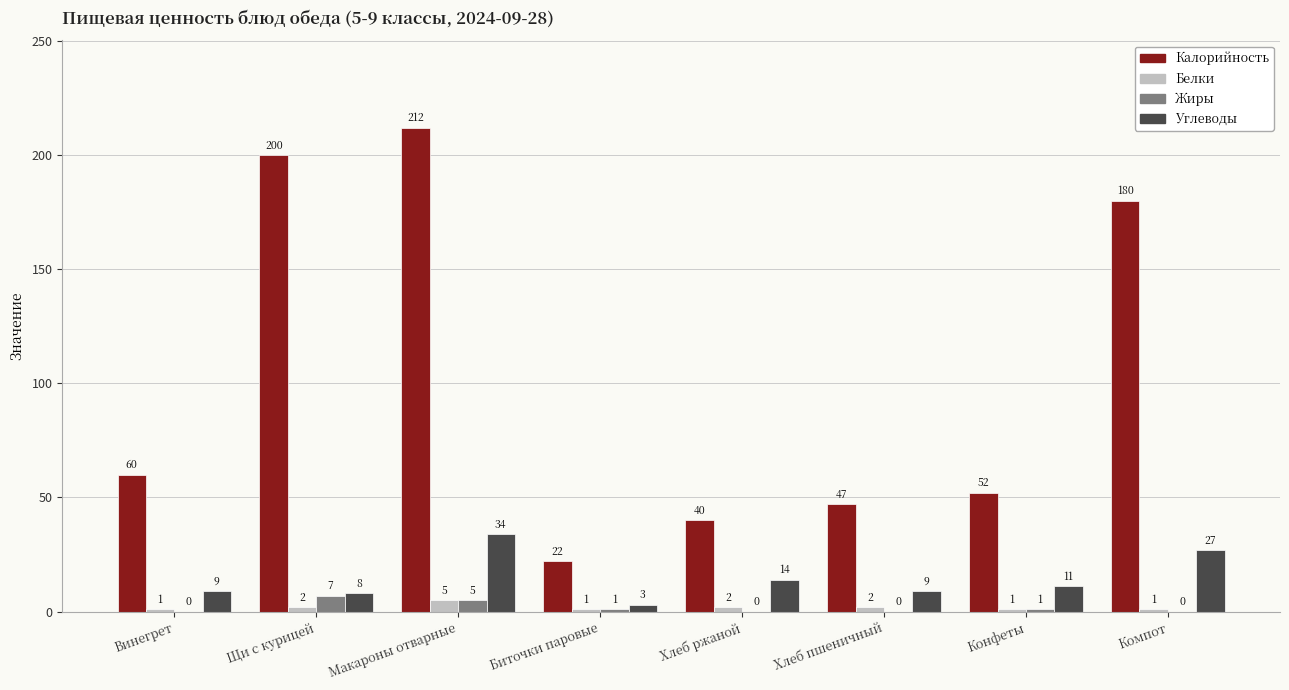

Which category has the highest value across all series?

Макароны отварные